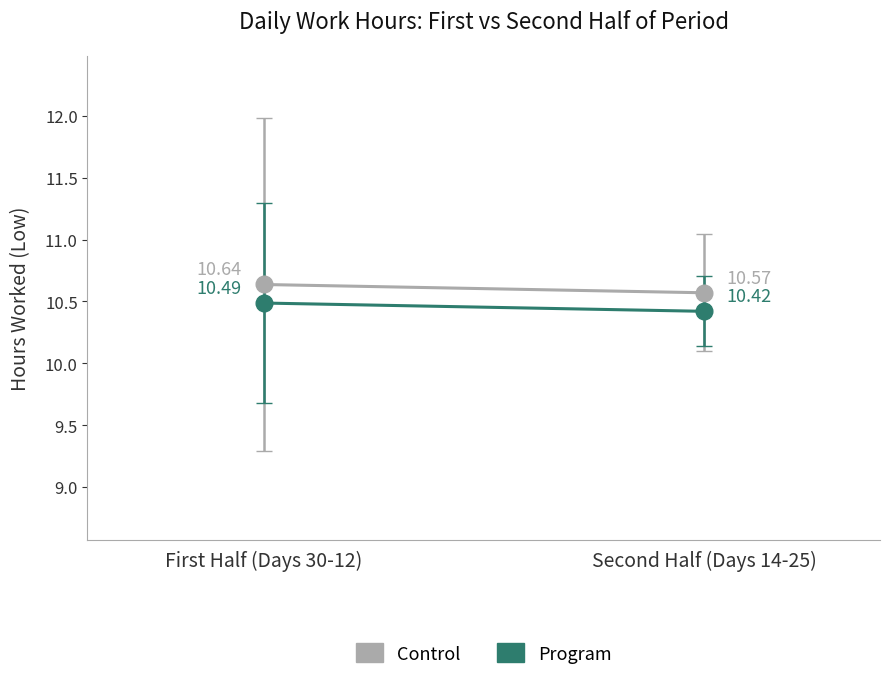

True or false: Program has a value of 10.5 at First Half (Days 30-12).

True